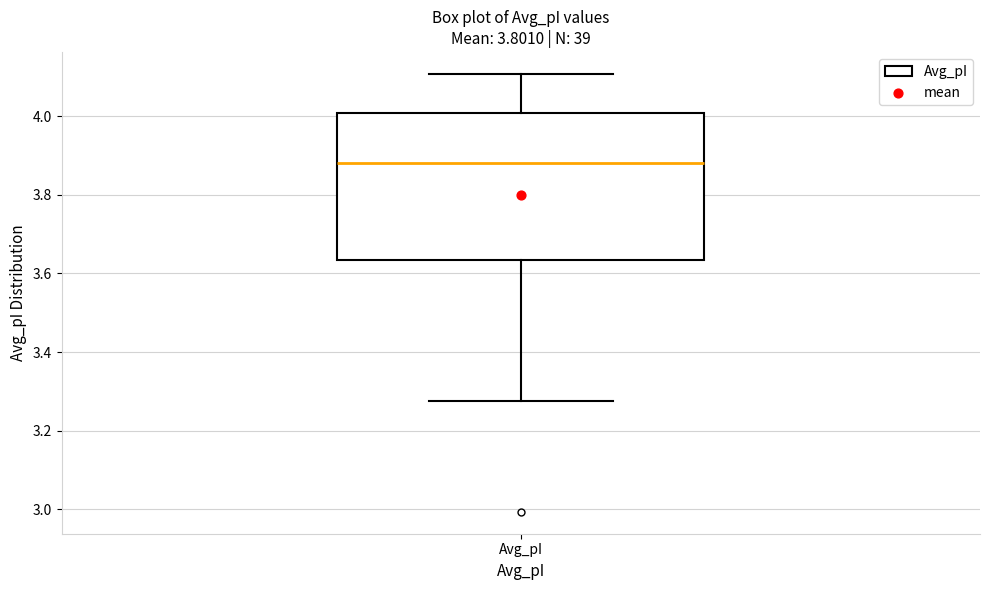

Transcribe this box plot: give where the median line is, the range the box spans, and where the two whiskers end, as read against the y-axis. The values are not printed on the chart, so give them approximately, as read against the axis.

median 3.88, box 3.64 to 4.00, whiskers 3.28 to 4.10